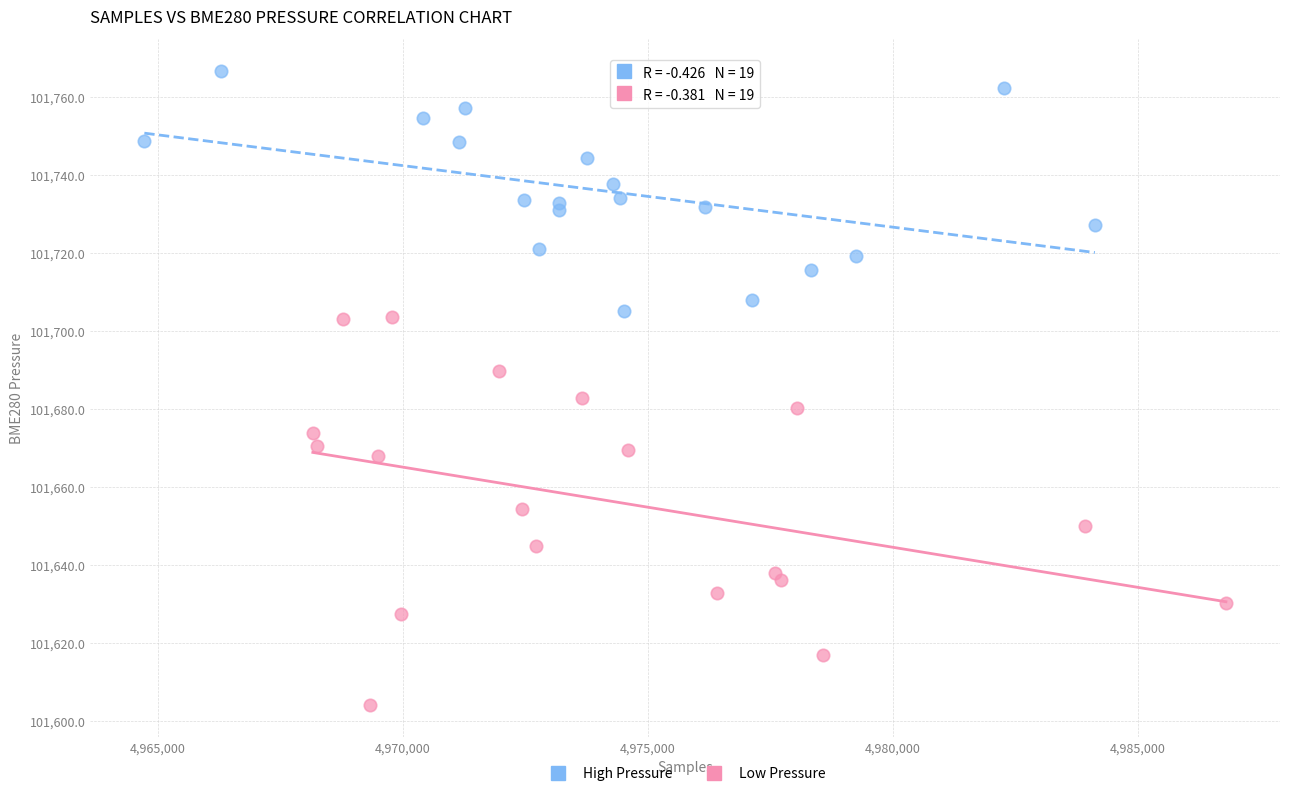

Which series reaches the maximum Y coordinate?

High Pressure